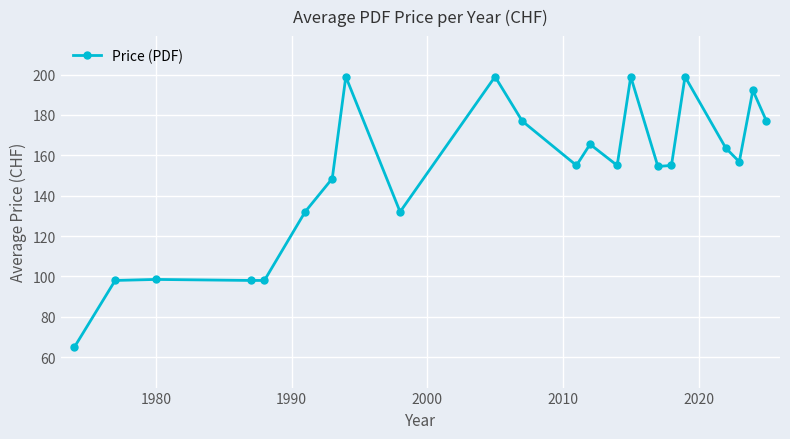

What is the maximum value shown in the chart?

199.0